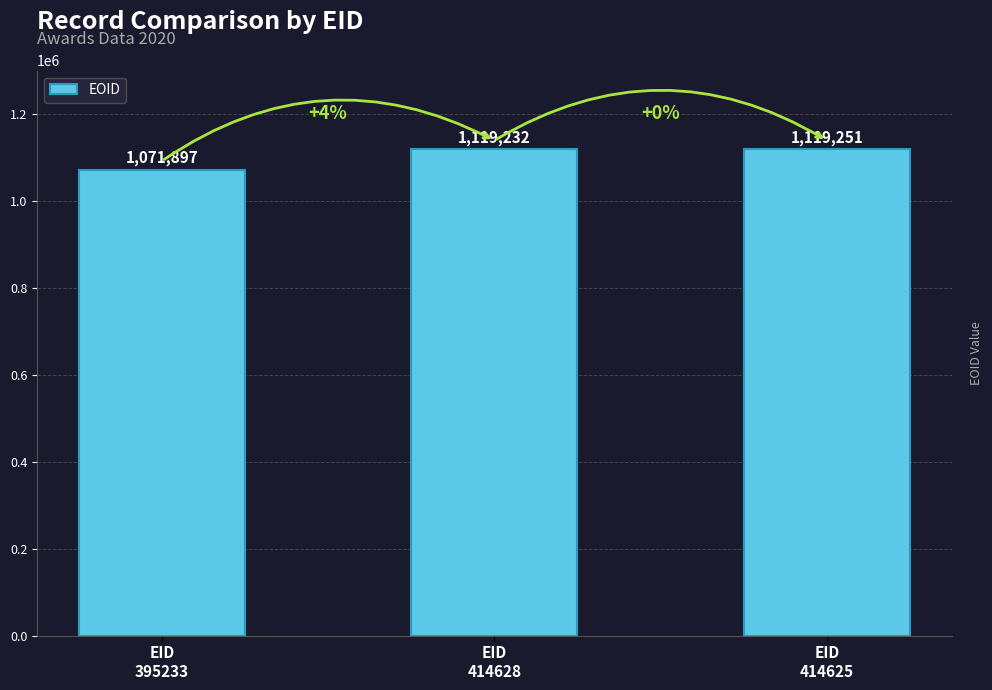

Does the chart contain any negative values?

No